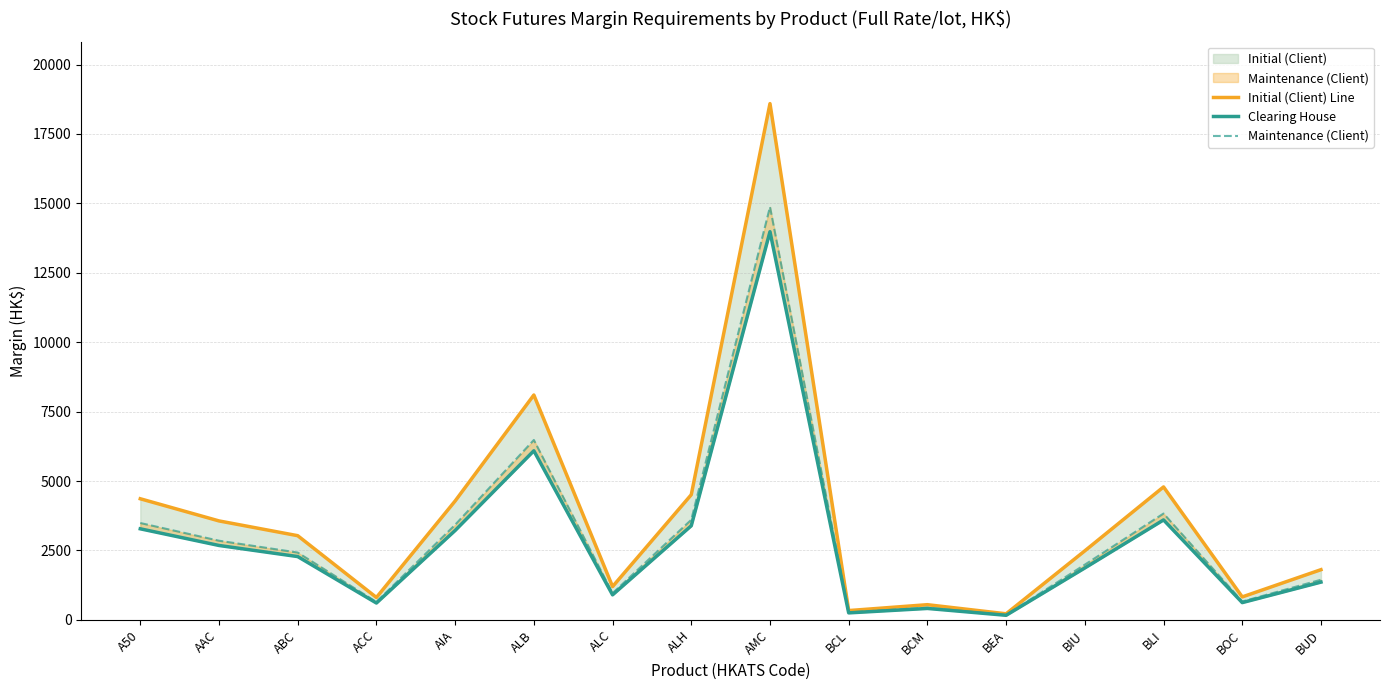

How many interior local valleys does the Maintenance (Client) series have?

5